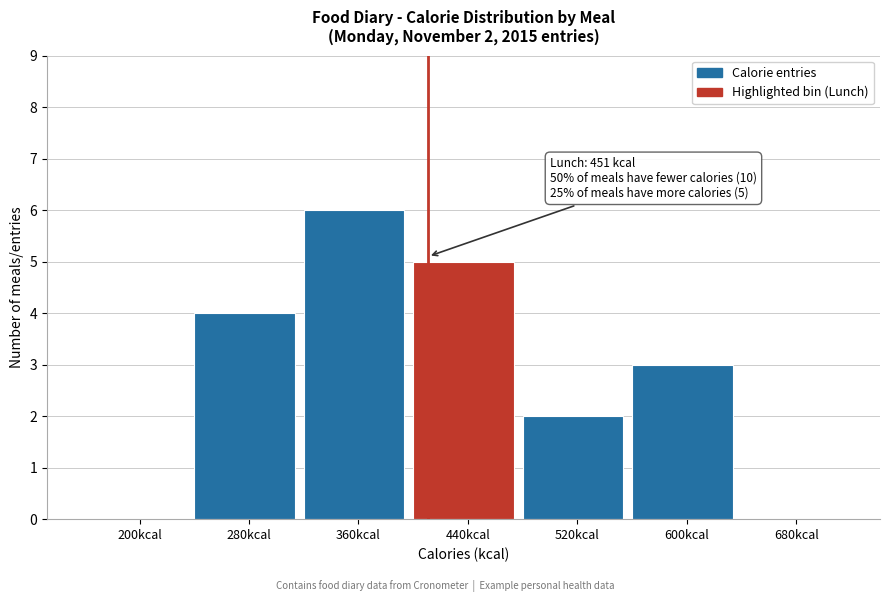

Reading left to right, extract all data points from this chart.

200kcal=0	280kcal=4	360kcal=6	440kcal=5	520kcal=2	600kcal=3	680kcal=0